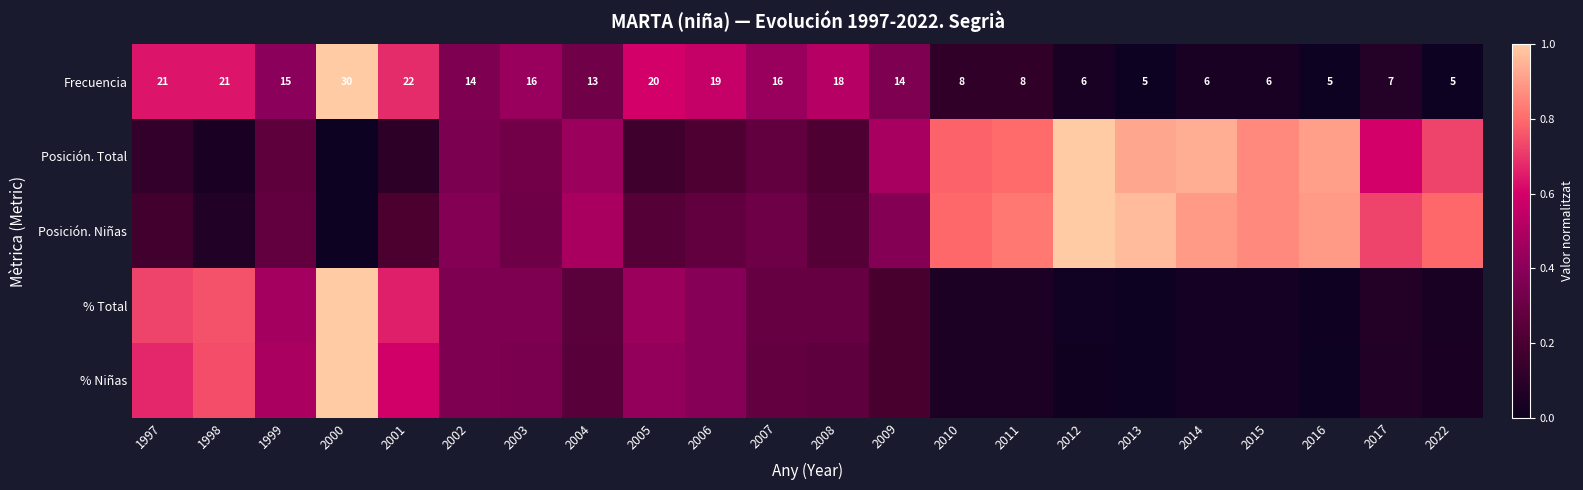

At which category is the sum across all series the highest?

2000